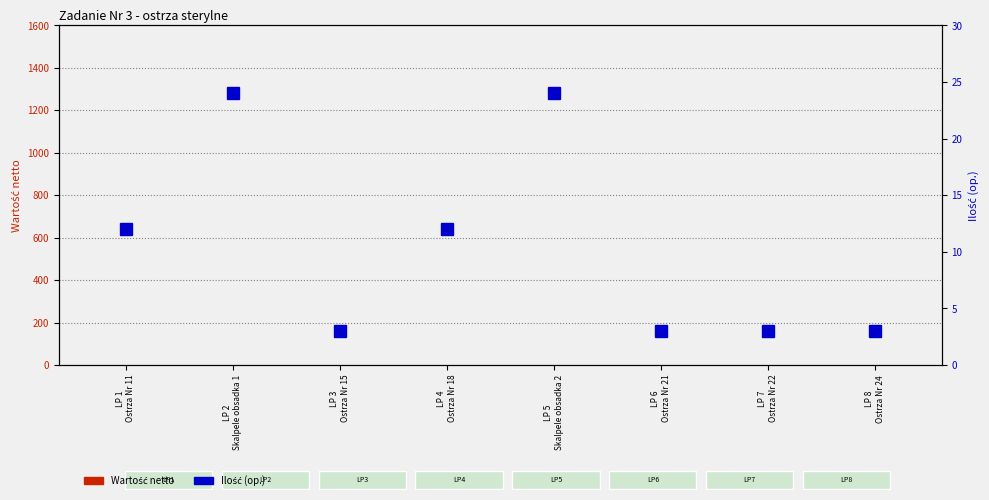

What are all the series names shown in the legend?

Wartość netto, Ilość (op.)